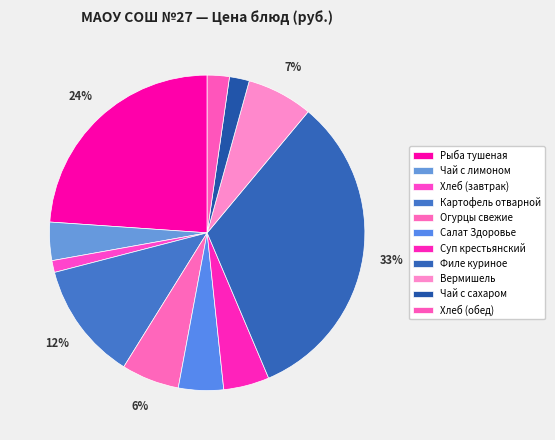

How many segments does this pie chart have?

11